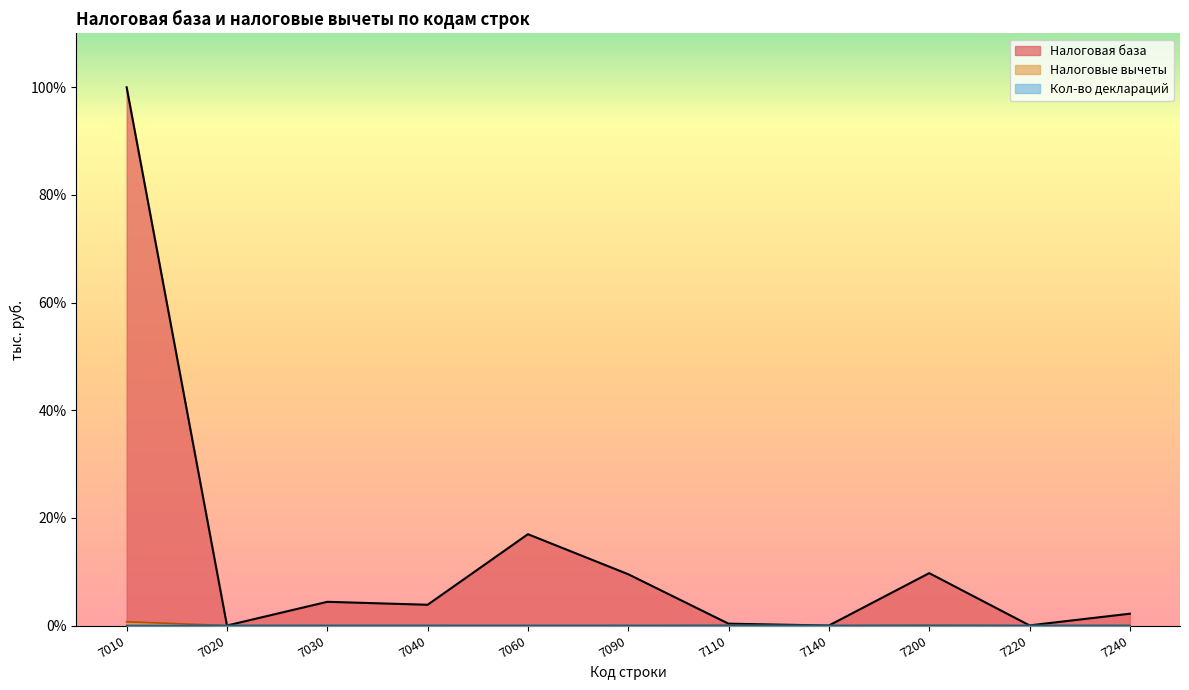

How many values in Налоговые вычеты are above zero?

5